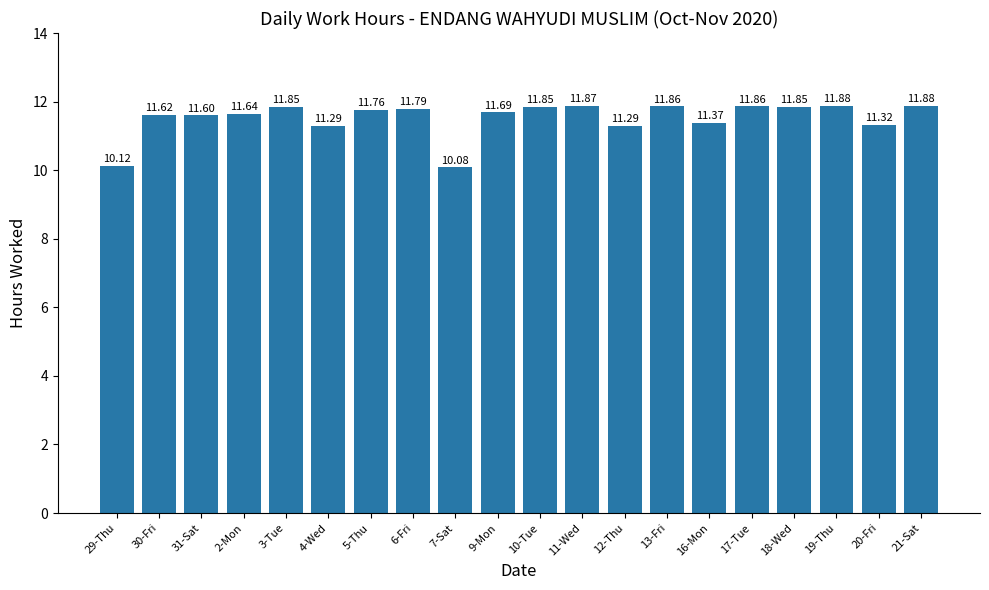

What is the ratio of the value at 2-Mon to the value at 21-Sat?

1.0